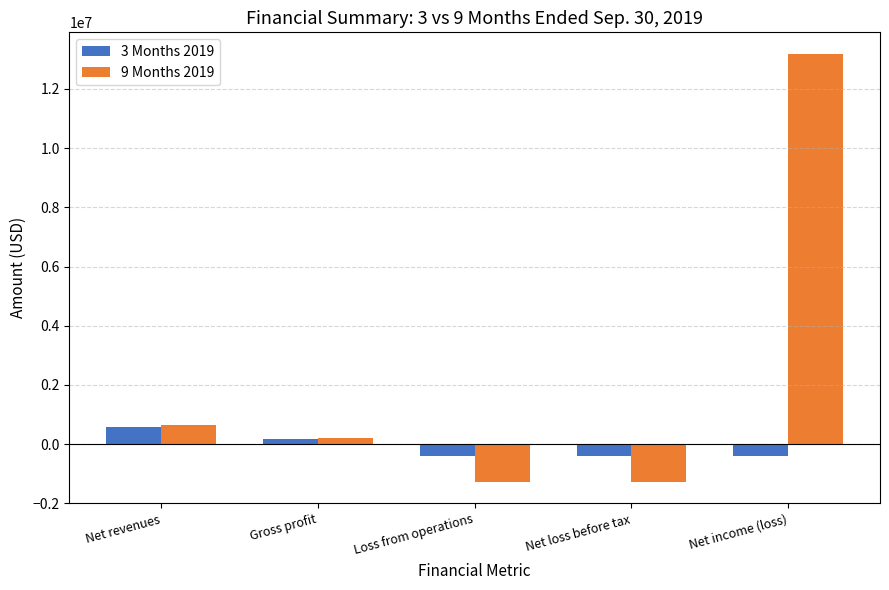

How many series are shown in this chart?

2